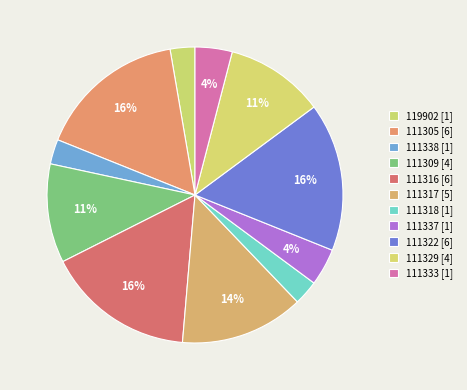

Which category has the smallest portion of the pie?

119902